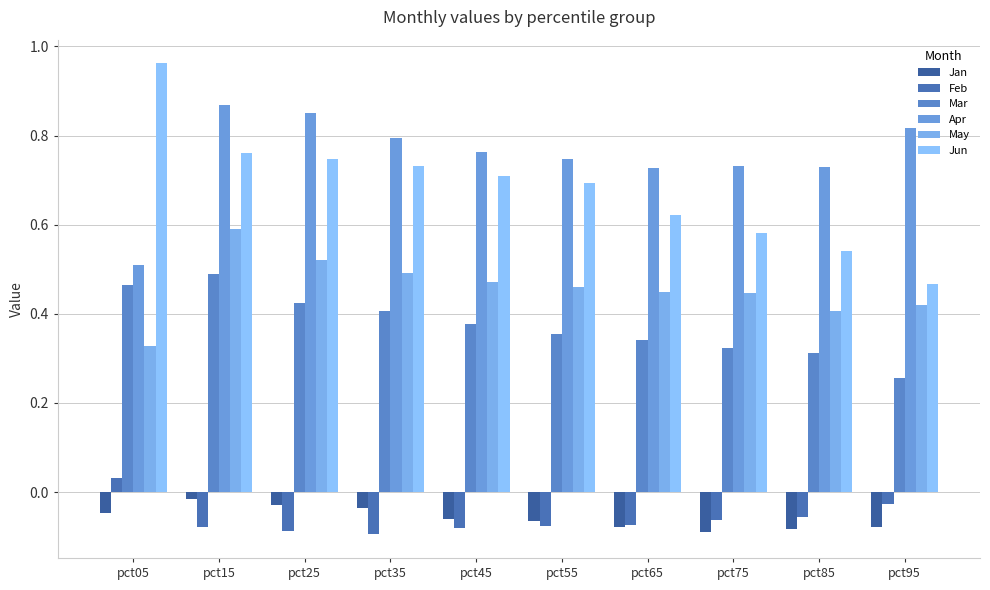

At pct75, list the series in order from smallest to largest.

Jan, Feb, Mar, May, Jun, Apr